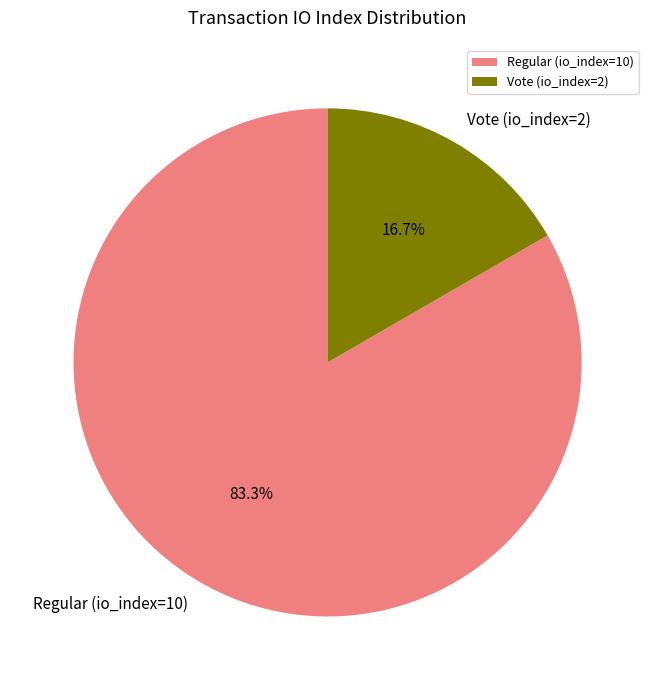

Which has a higher value, Vote (io_index=2) or Regular (io_index=10)?

Regular (io_index=10)